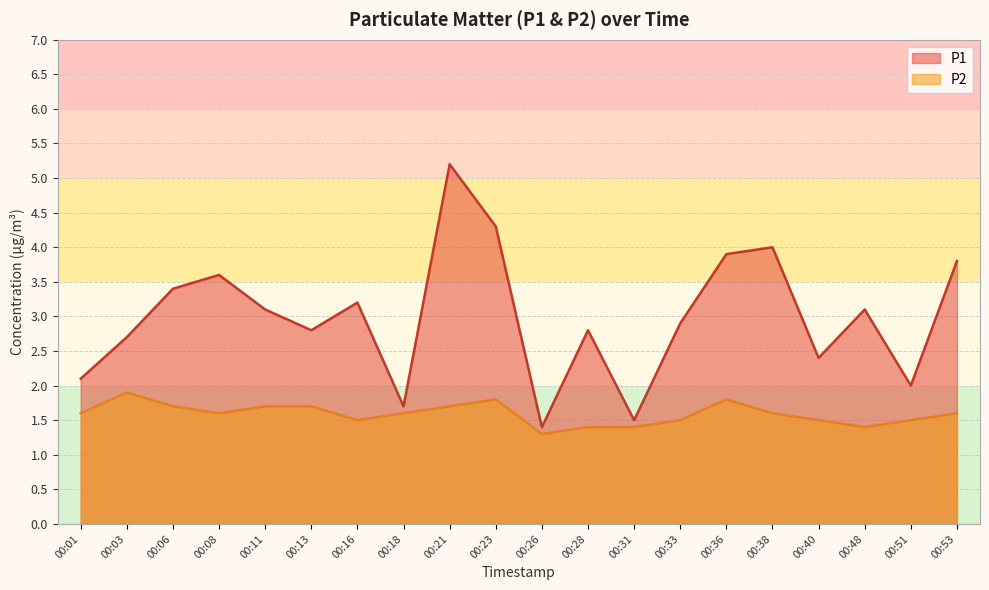

Count the number of data series in this chart.

2